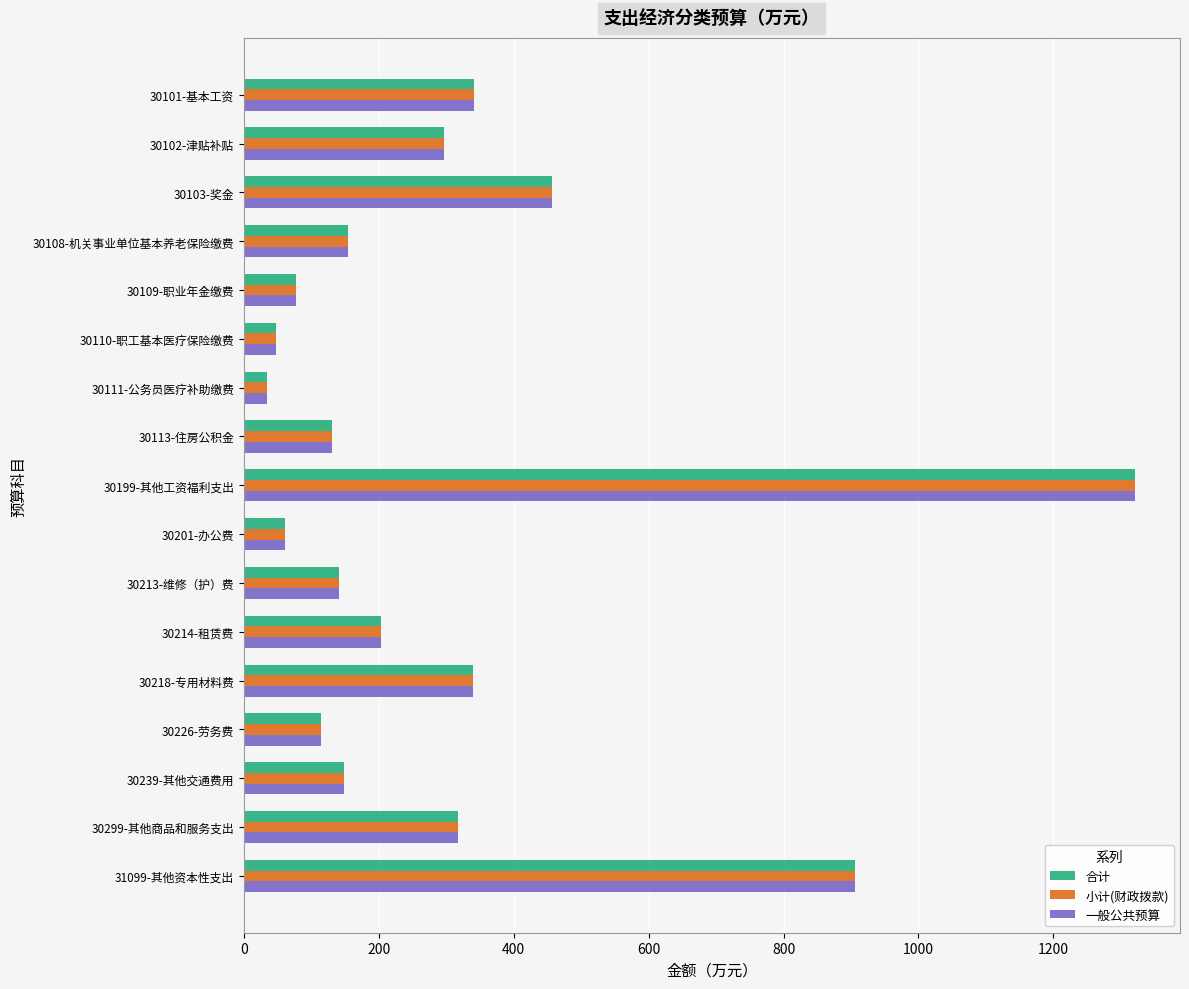

Is it true that 一般公共预算 equals 77.5 at 30109-职业年金缴费?

True